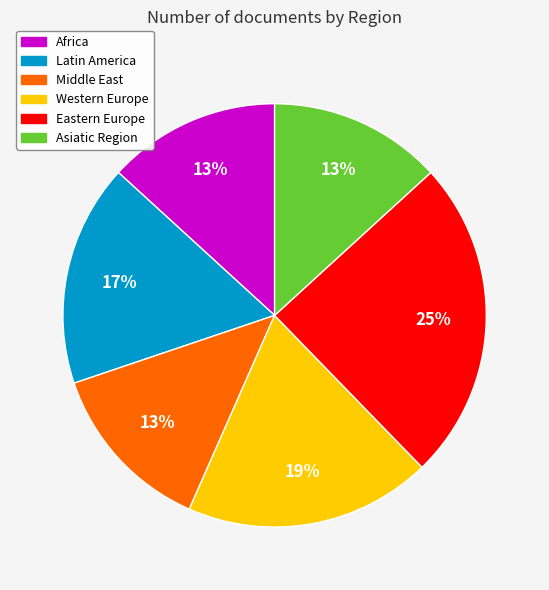

What is the largest slice in the pie chart?

Eastern Europe